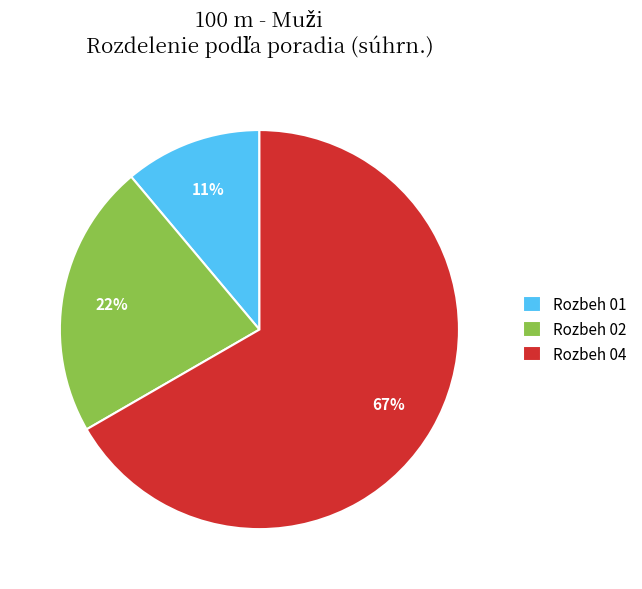

Count the number of slices in the pie.

3